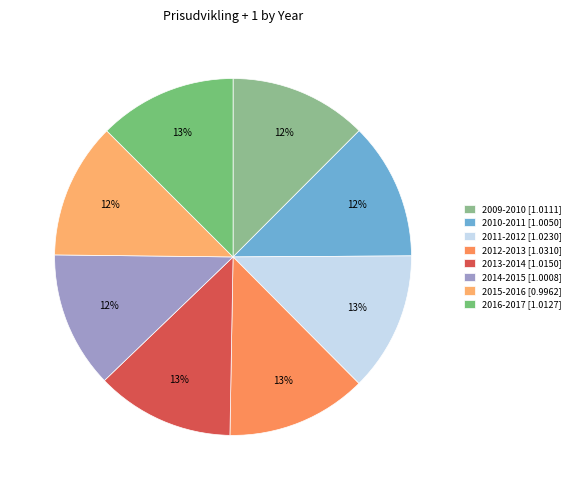

Does 2016-2017 represent more than half of the total?

No